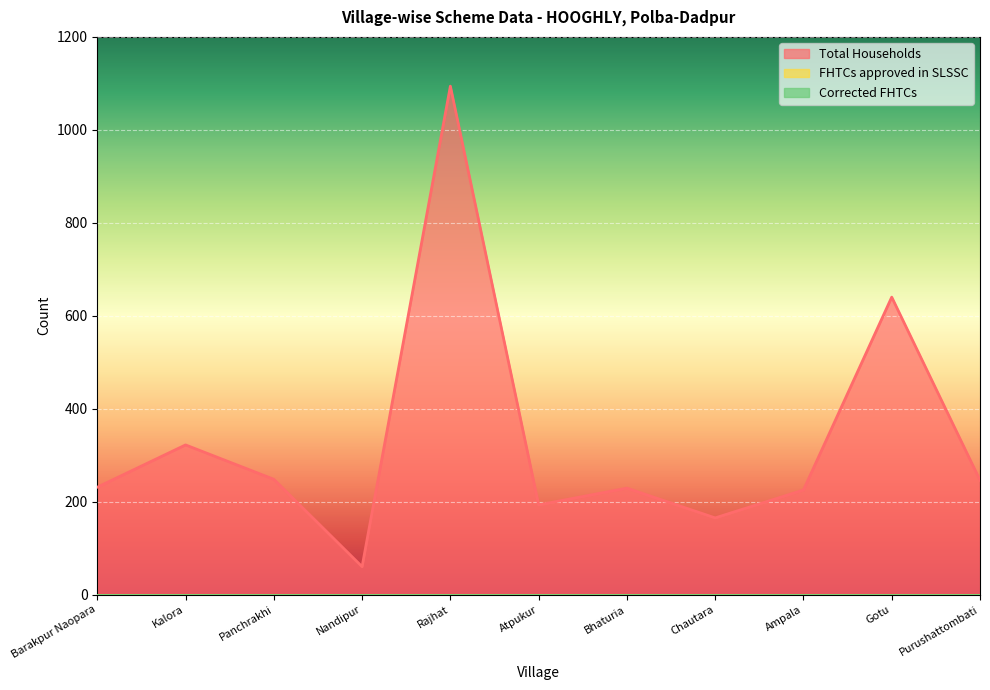

What are all the series names shown in the legend?

Total Households, FHTCs approved in SLSSC, Corrected FHTCs